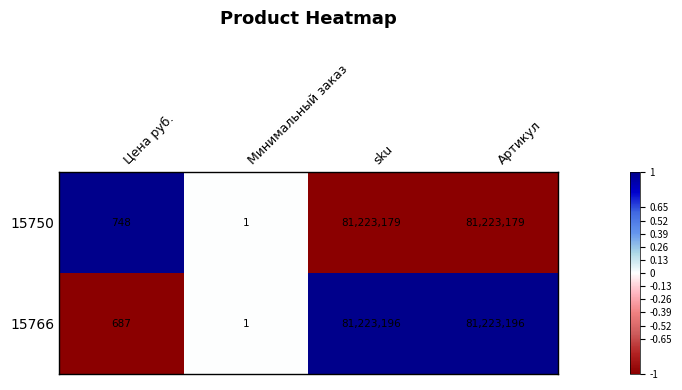

Read the 15750 value at sku.

81223179